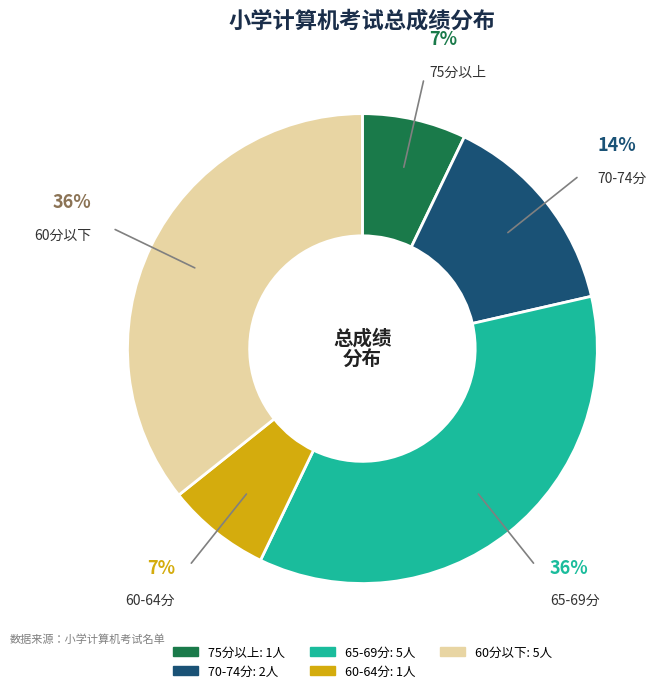

Is there a majority slice in this chart?

No